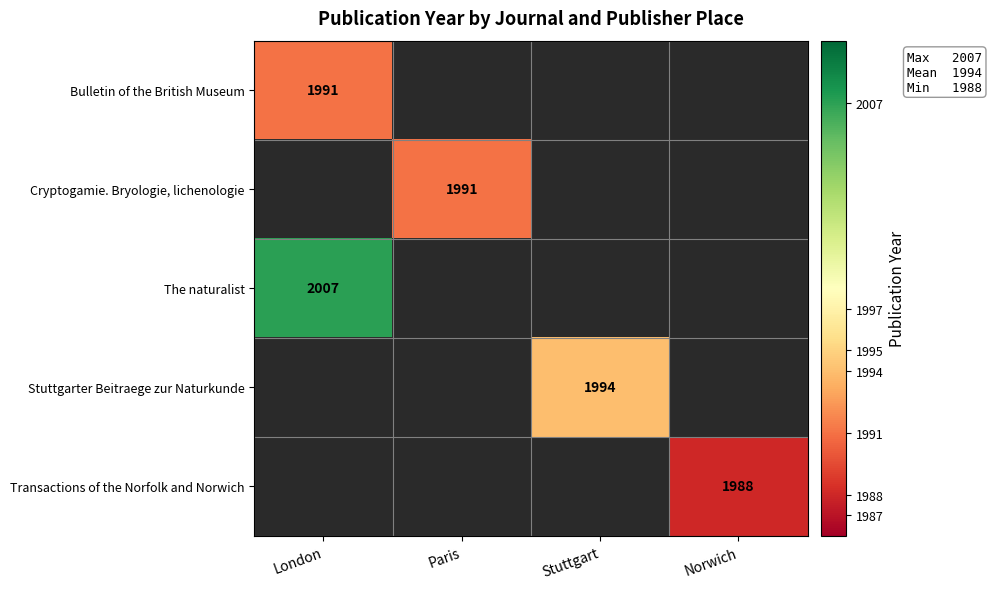

Count the number of data series in this chart.

5